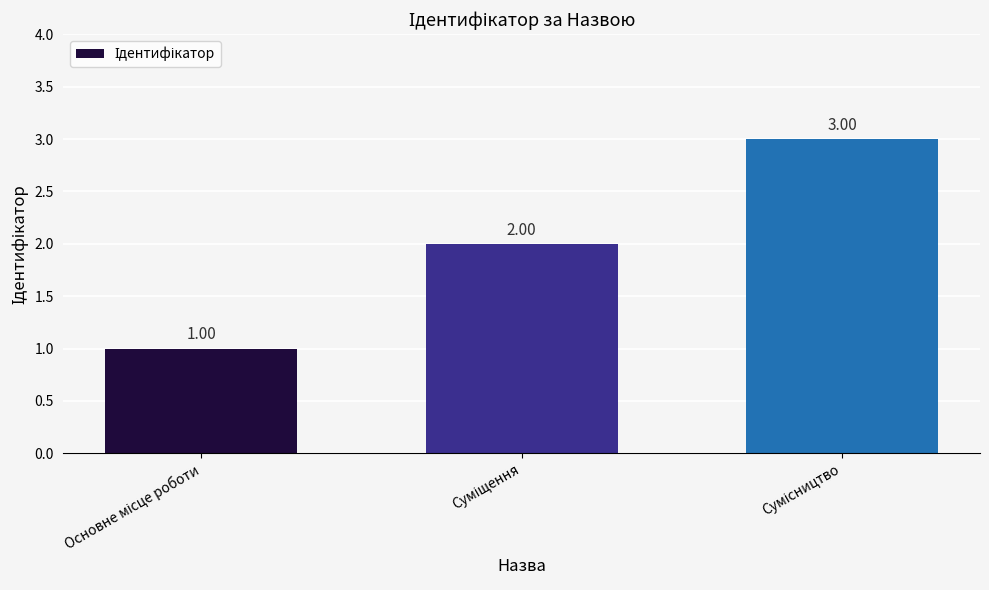

Reading right to left, transcribe all the data shown in this chart.

3	2	1